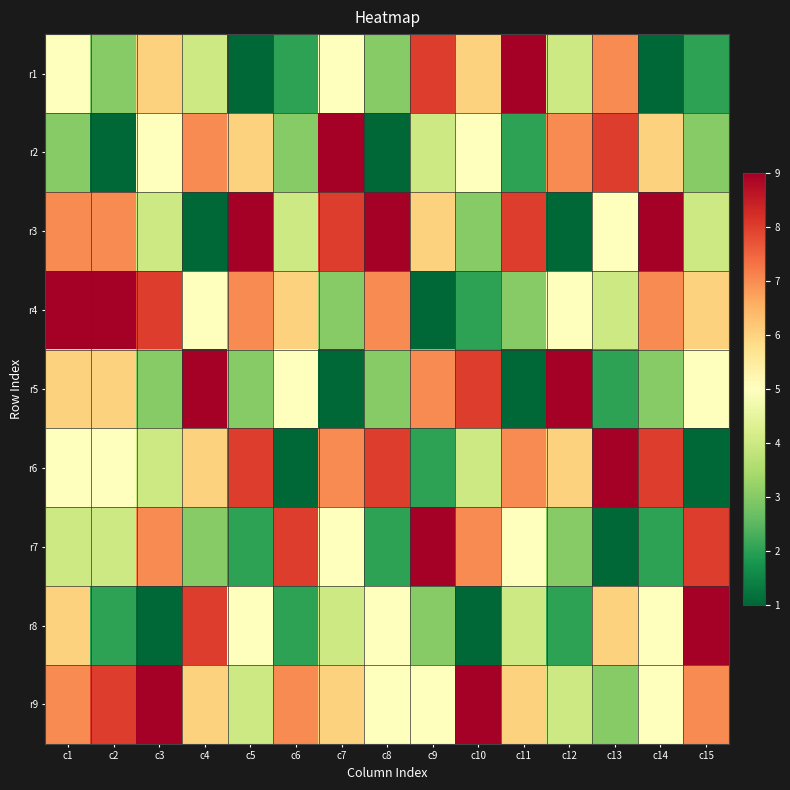

Count the number of categories in the chart.

15